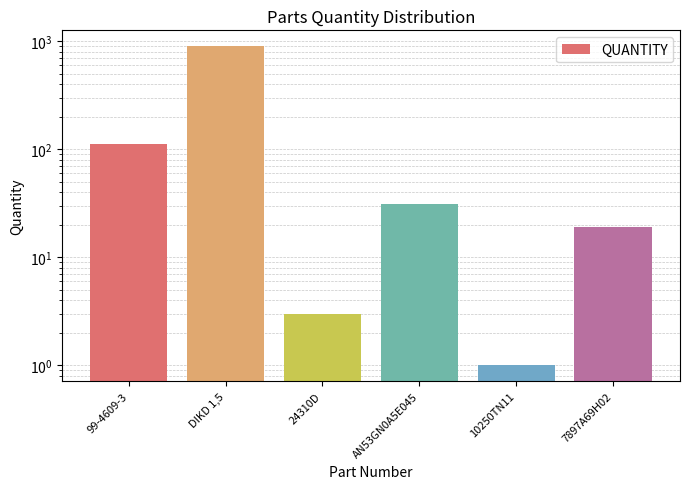

What is the smallest value displayed?

1